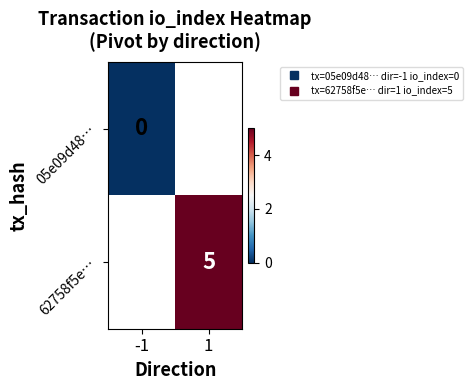

Is it true that 05e09d48… equals 0.0 at -1?

True